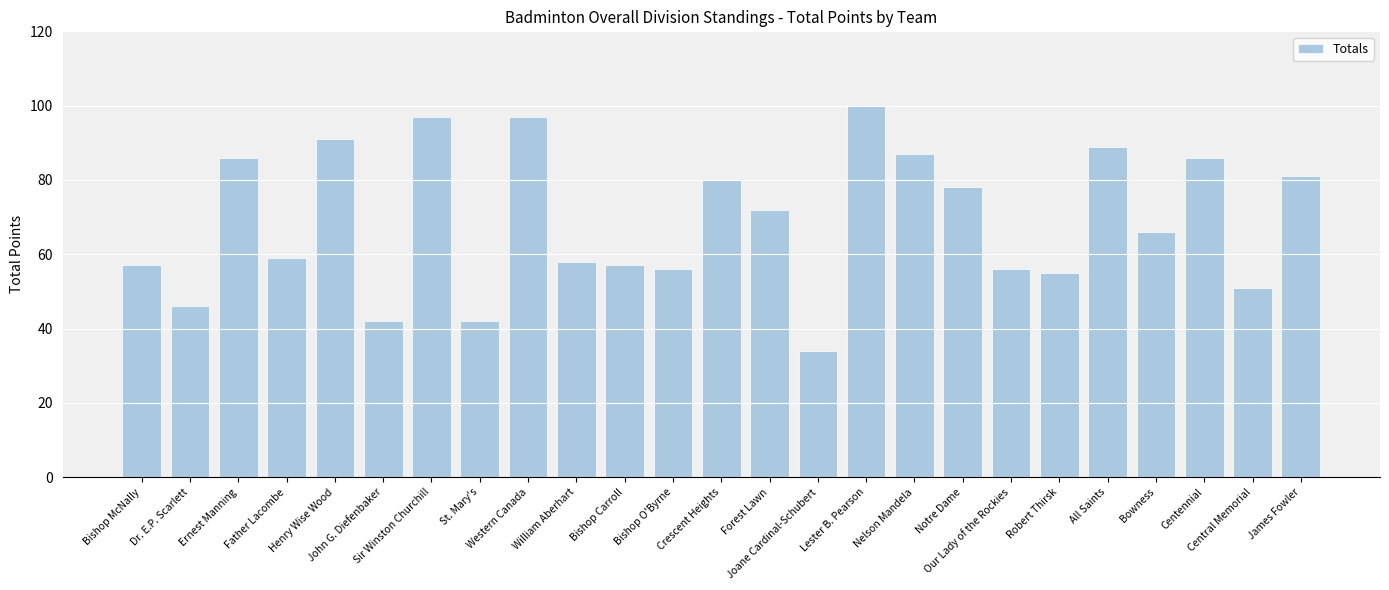

The value at Centennial is 136. True or false?

False